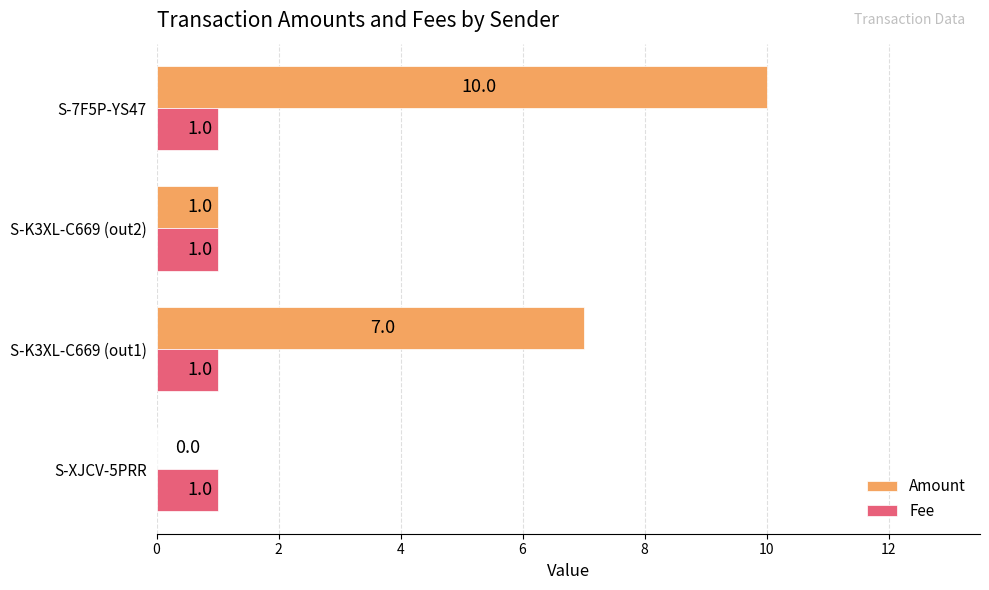

Which label corresponds to the largest value in the chart?

S-7F5P-YS47